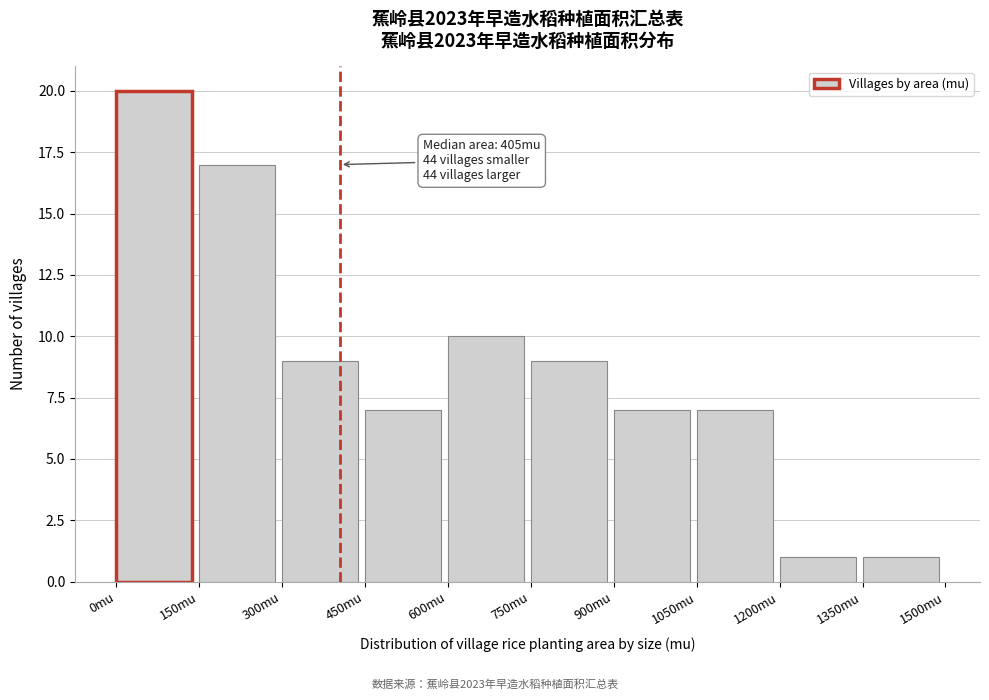

Which range on the x-axis has the tallest bar?

0 to 150